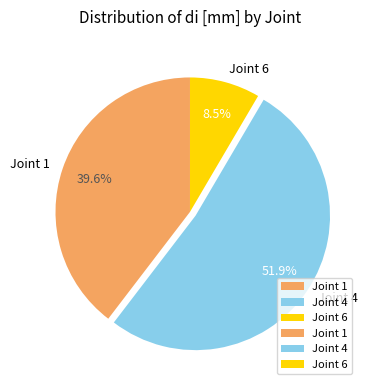

Count the number of slices in the pie.

3